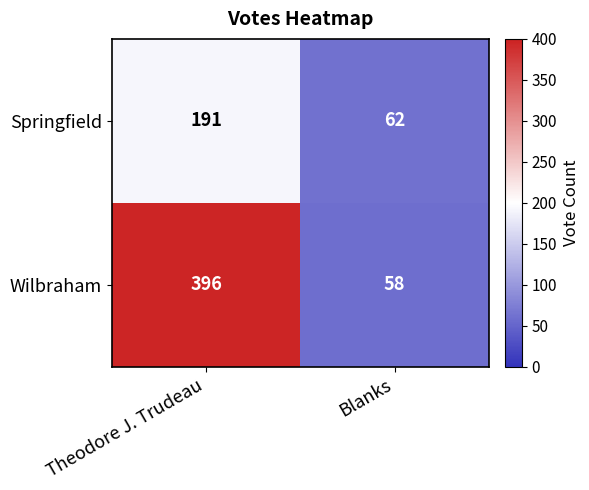

The Wilbraham series shows 396 at Theodore J. Trudeau. True or false?

True